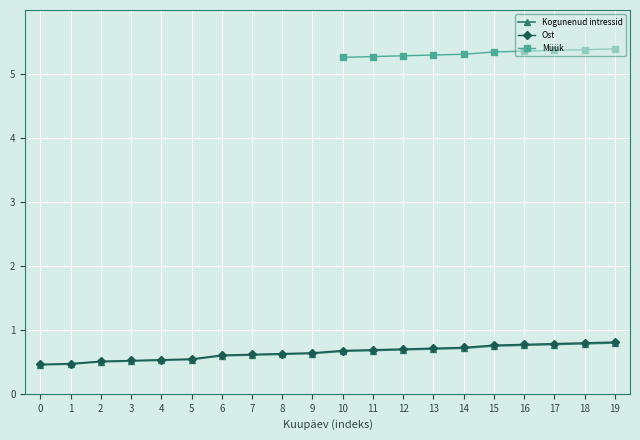

Which series has the largest total across all categories?

Ost